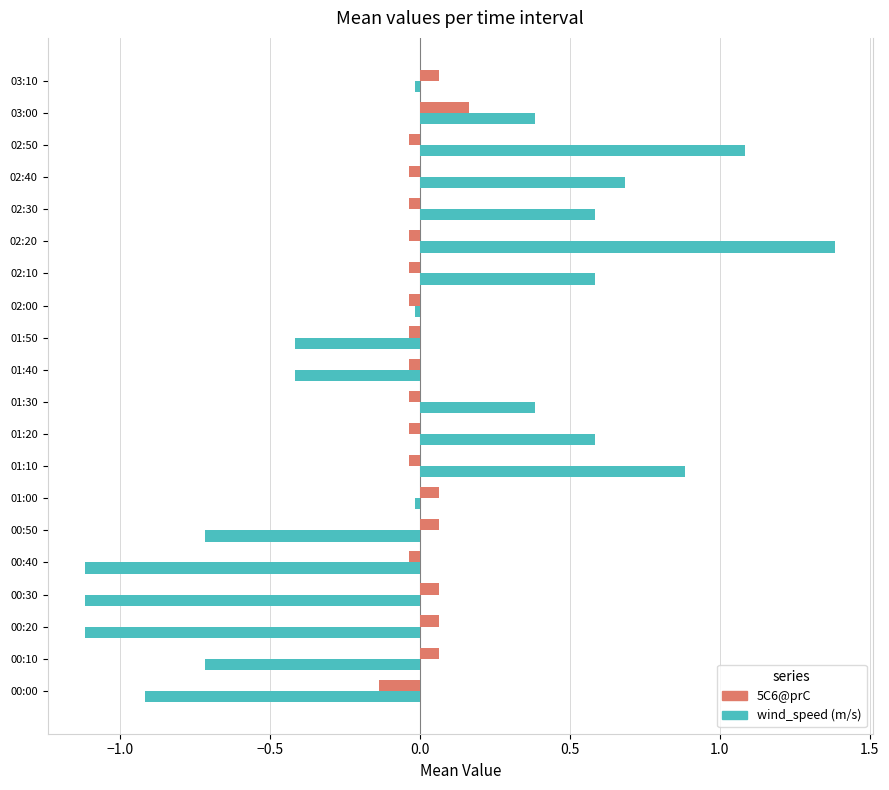

Which series has the largest range (max minus min)?

wind_speed (m/s)